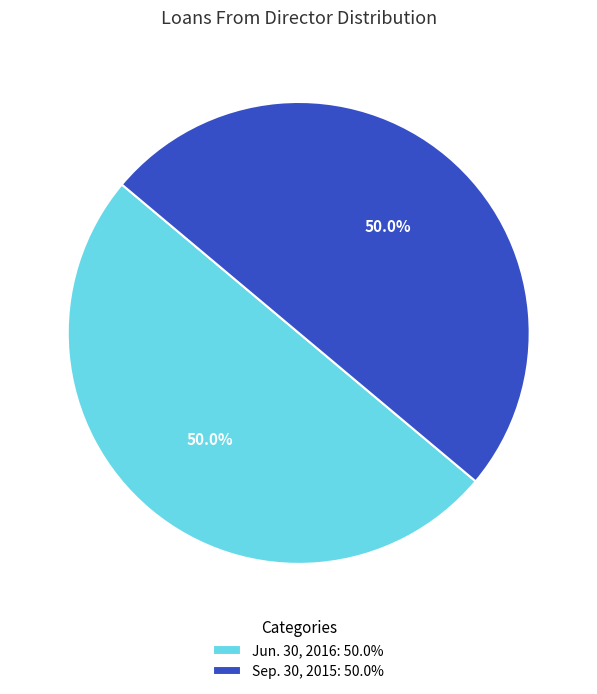

Count the number of slices in the pie.

2